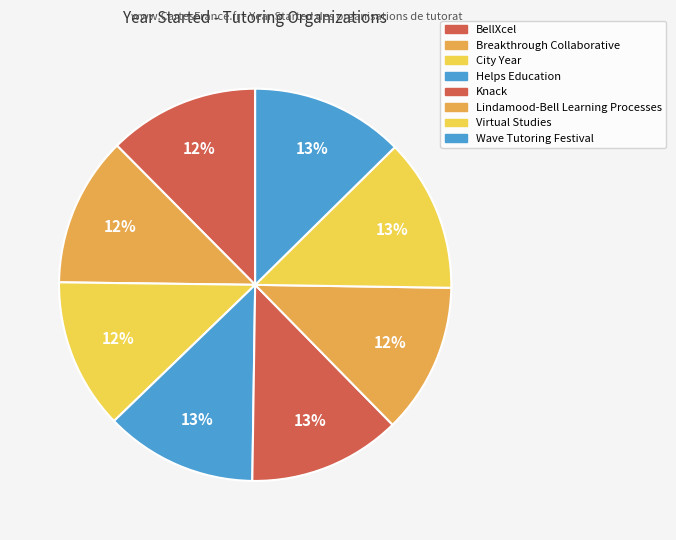

Rank the categories by value from lowest to highest.

Breakthrough Collaborative, Lindamood-Bell Learning Processes, City Year, BellXcel, Helps Education, Knack, Wave Tutoring Festival, Virtual Studies